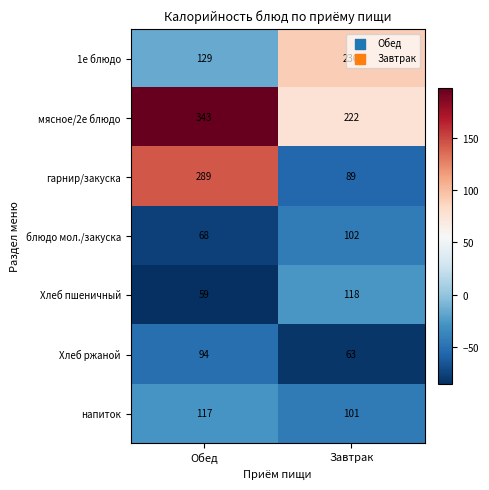

What is the sum of all Хлеб пшеничный values?

177